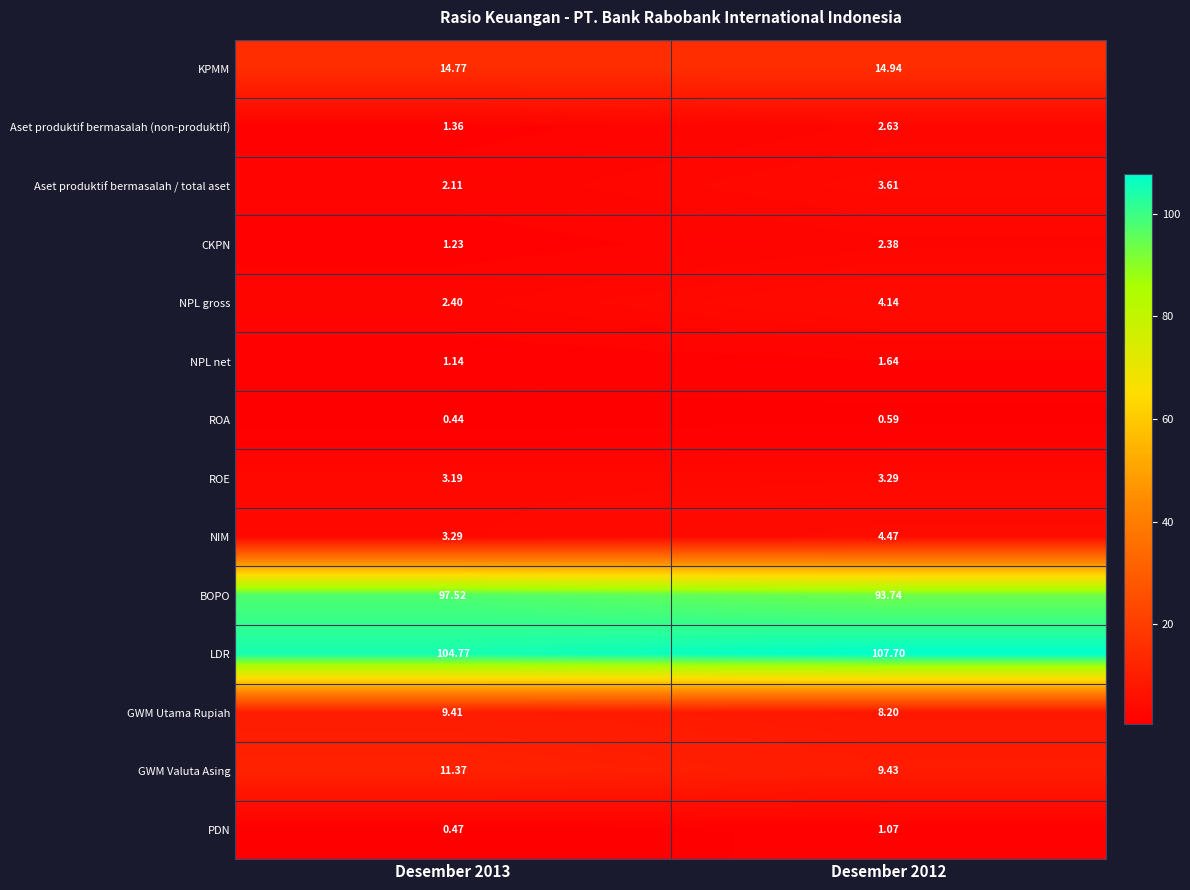

Which series changed the most between Desember 2013 and Desember 2012?

BOPO